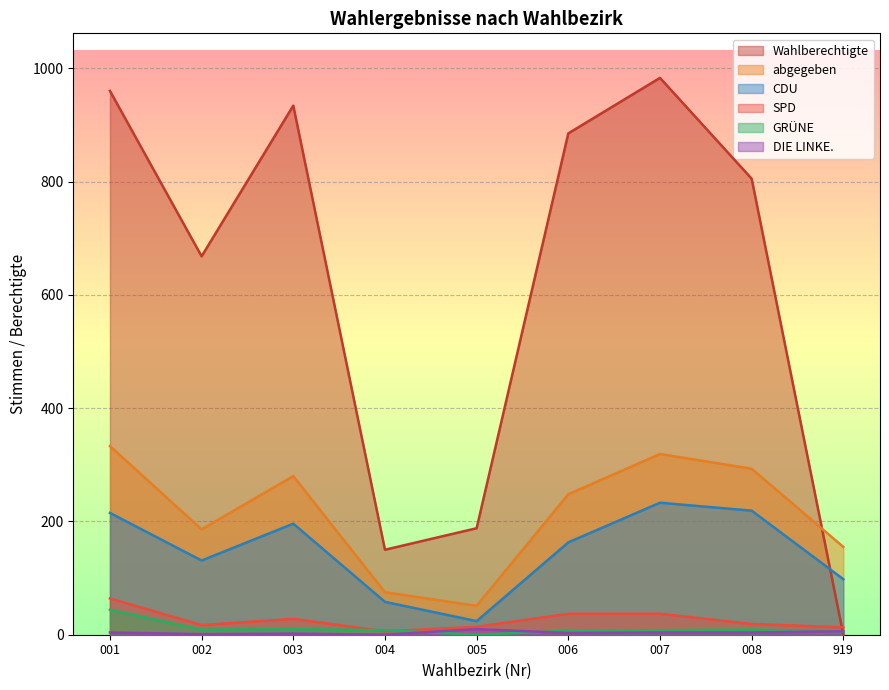

At which label does Wahlberechtigte reach its peak?

007